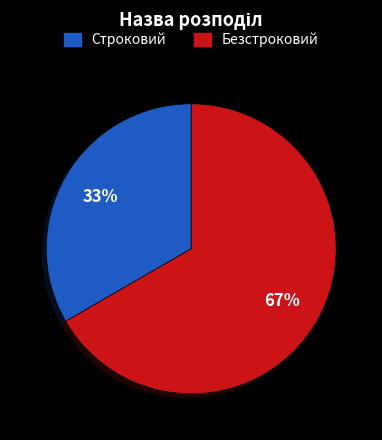

Which slice is the smallest?

Строковий